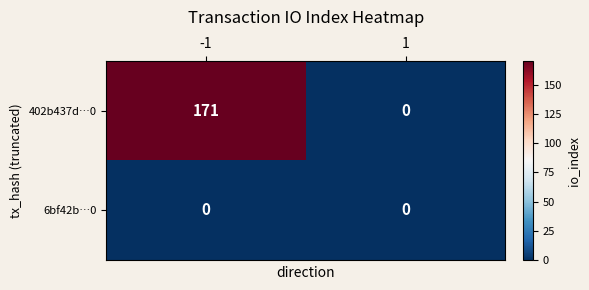

At which category is the sum across all series the highest?

-1